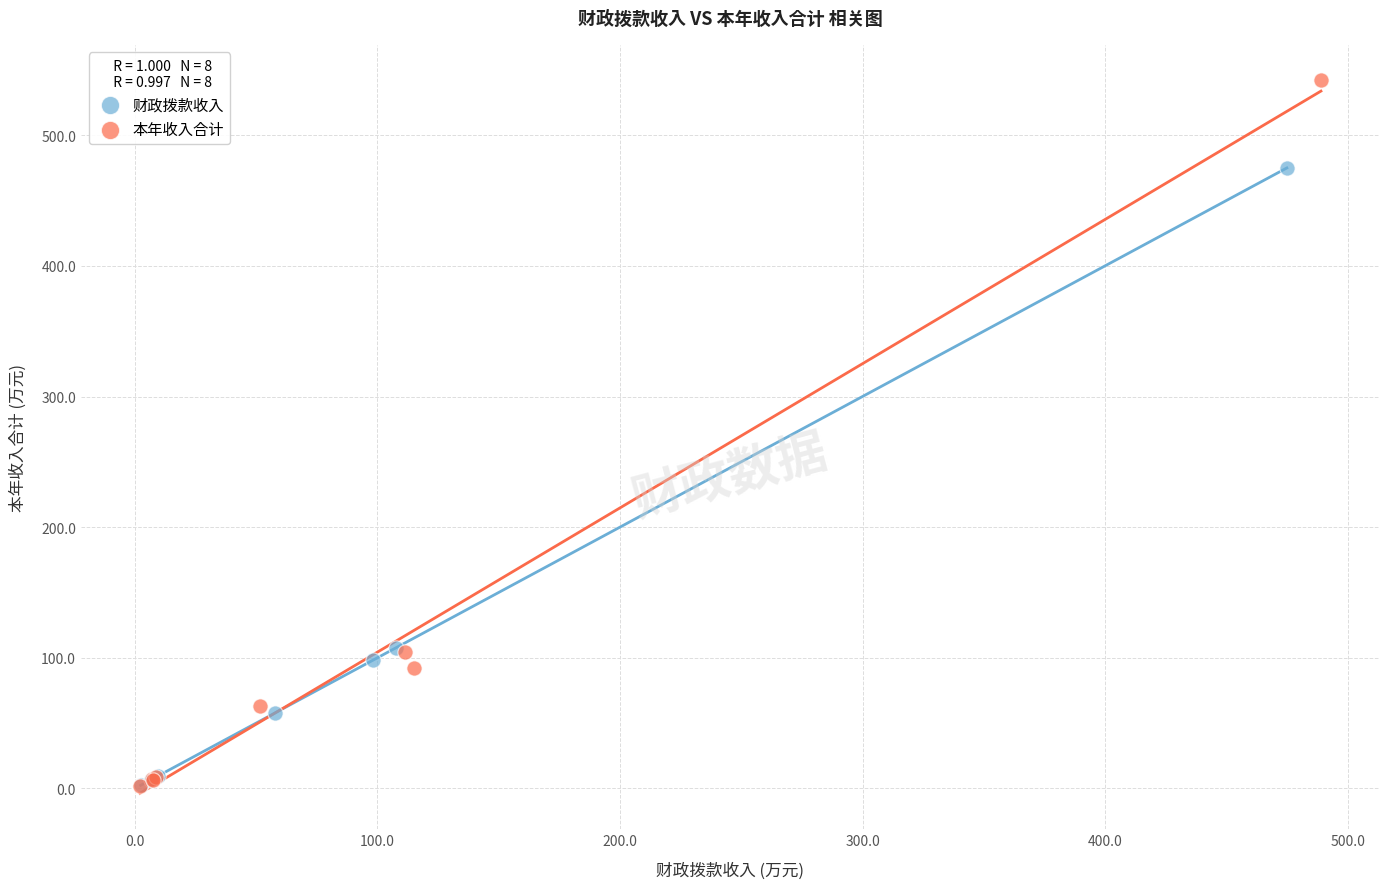

Which series has the widest spread of Y values?

本年收入合计